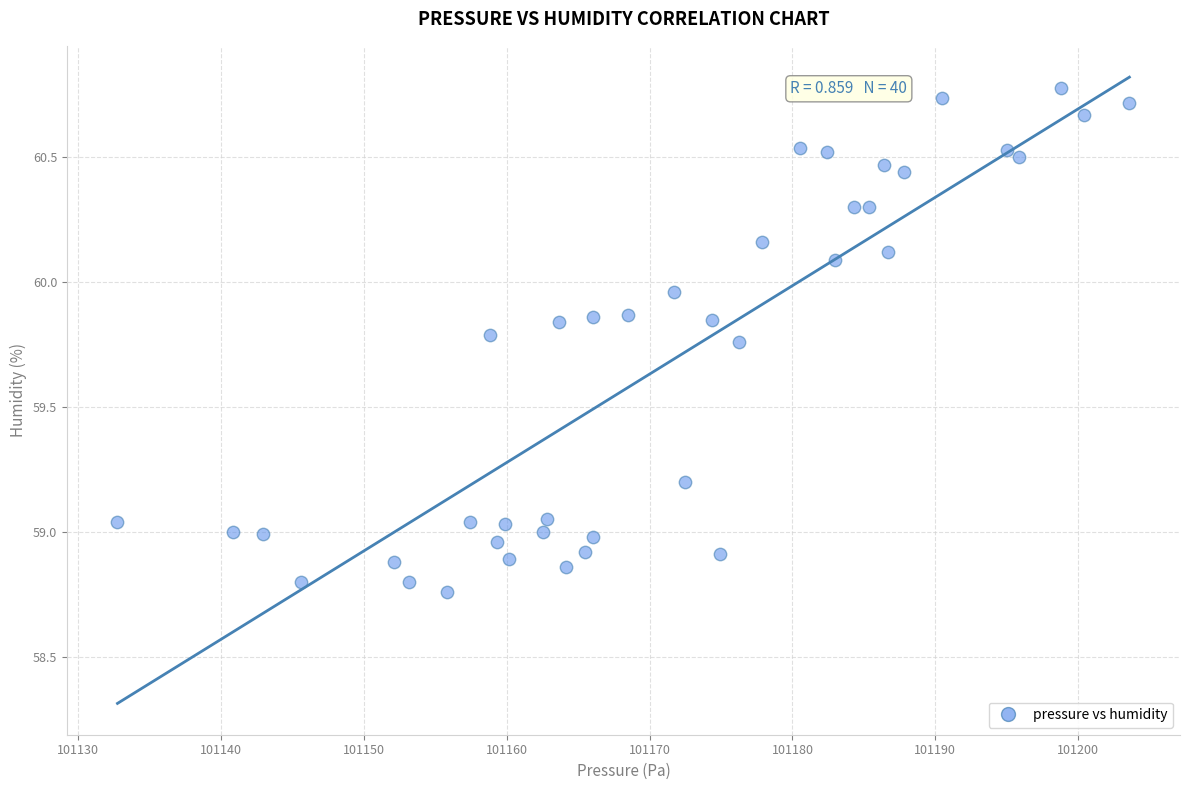

What is the range of Y values (max minus min)?

2.0